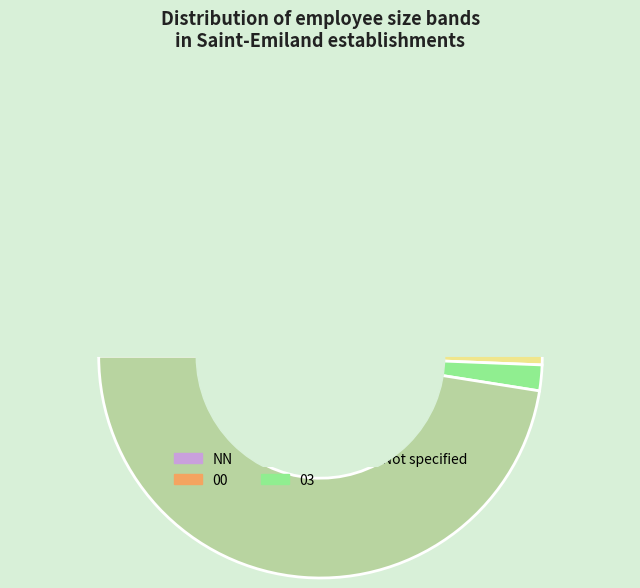

Is the sum of 01 and other greater than half?

Yes